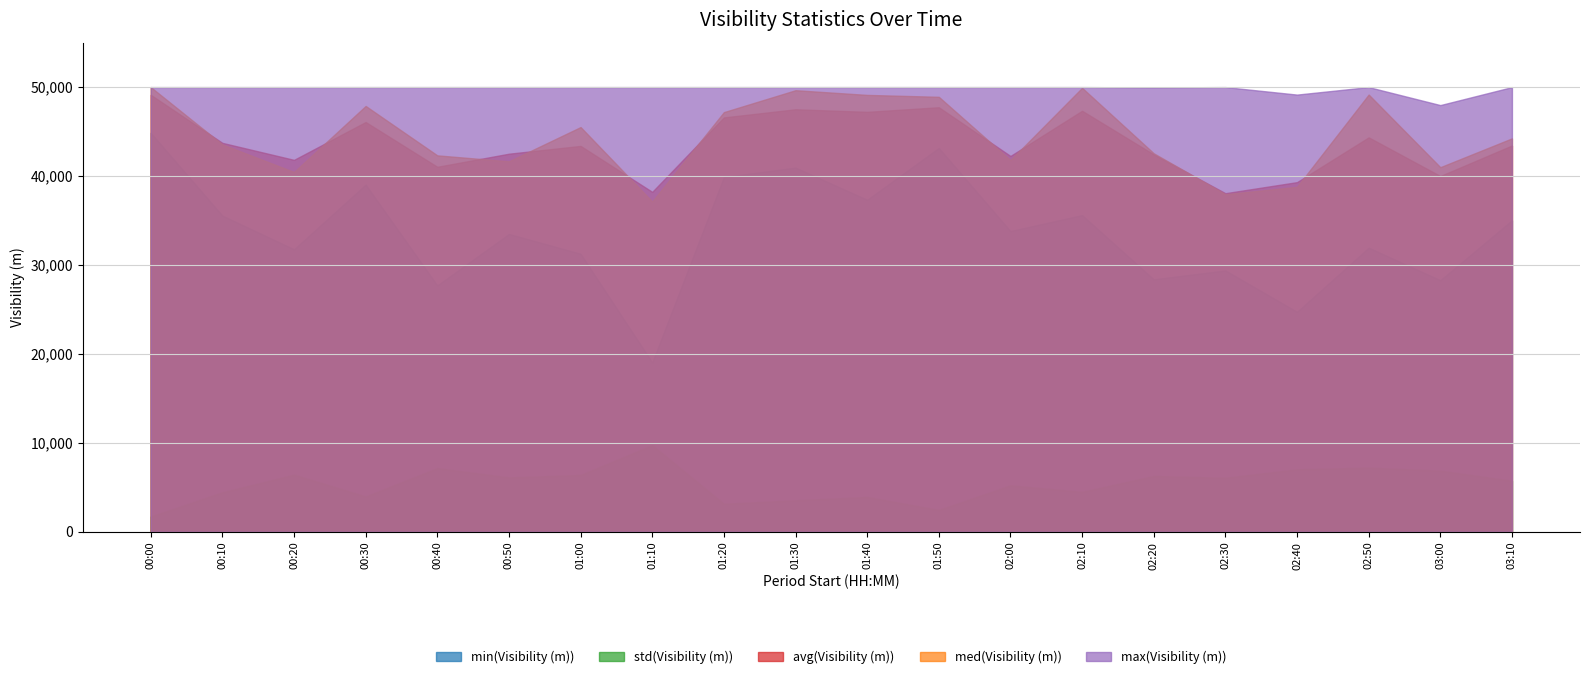

At which category does the chart reach its peak across all series?

00:00